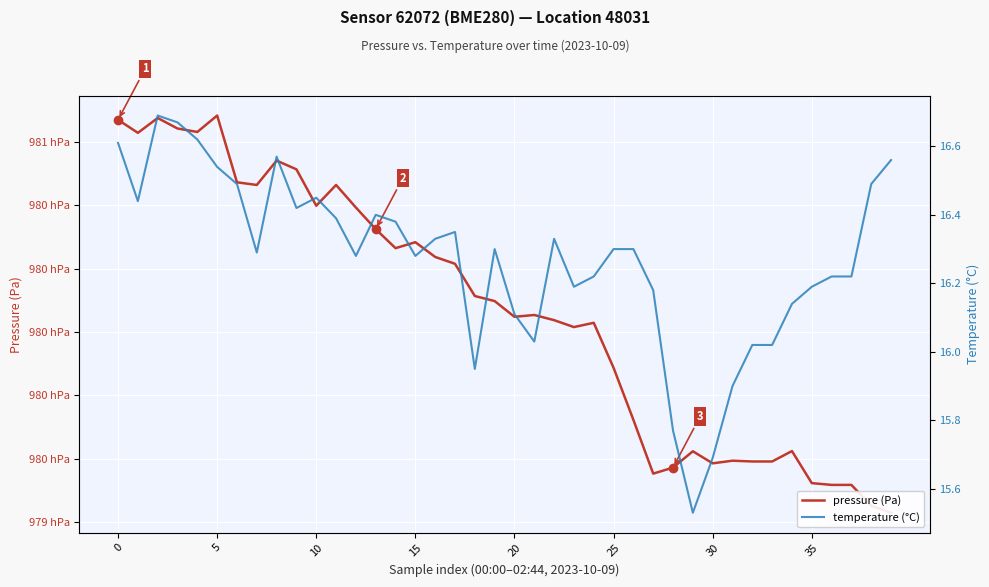

In pressure (Pa), how many points are higher than both neighbors (excluding endpoints)?

10